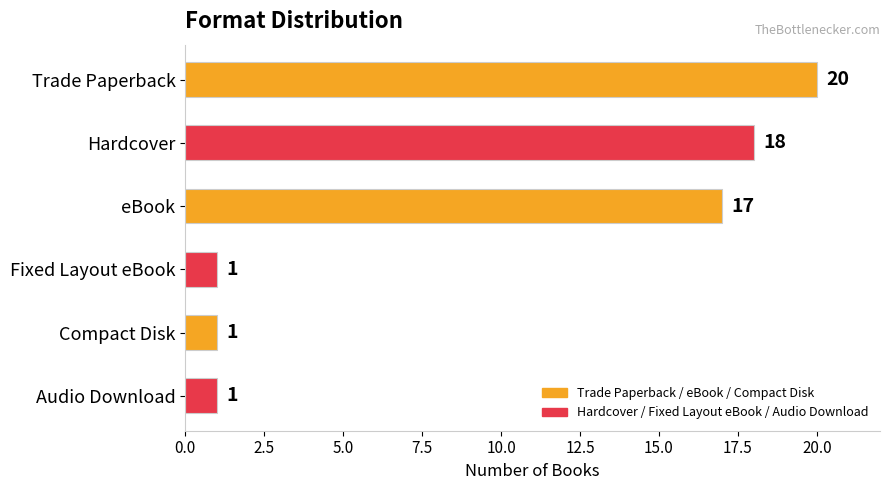

Which has a higher value, Hardcover or Compact Disk?

Hardcover